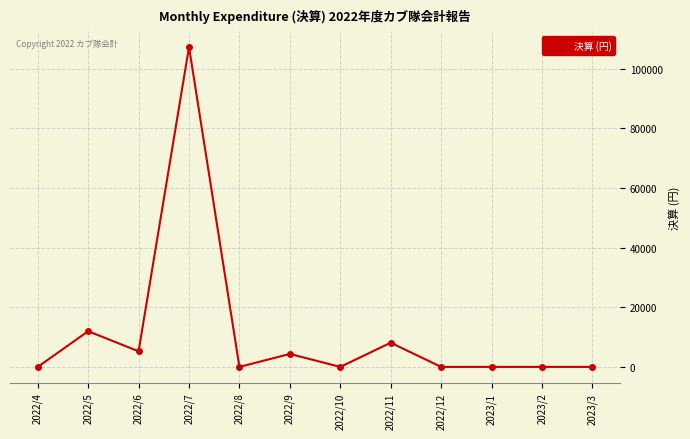

True or false: the data has more than 1 interior local peaks.

True